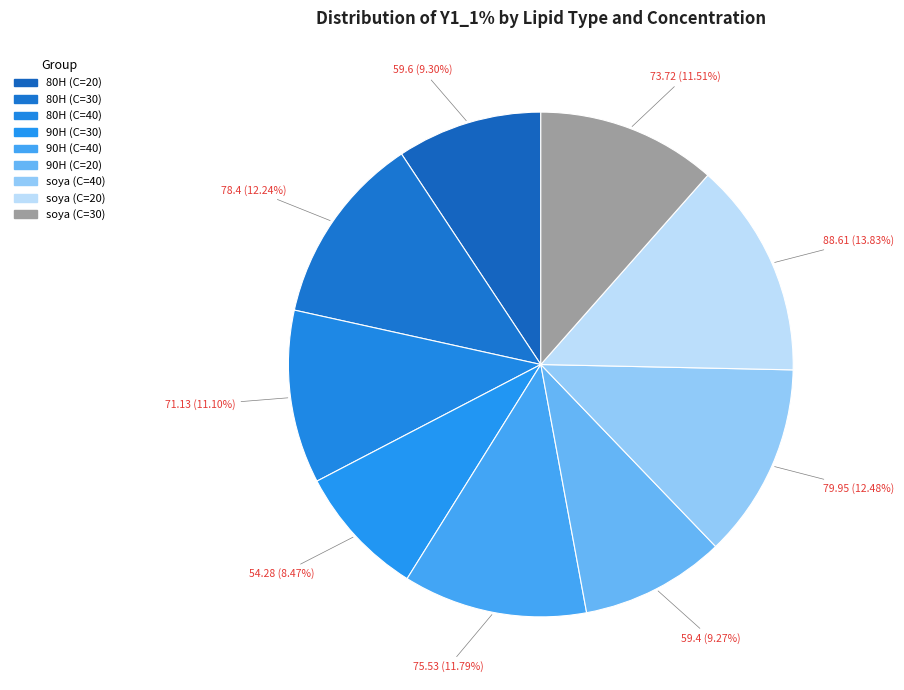

To the nearest percent, what is the average slice percentage?

11%